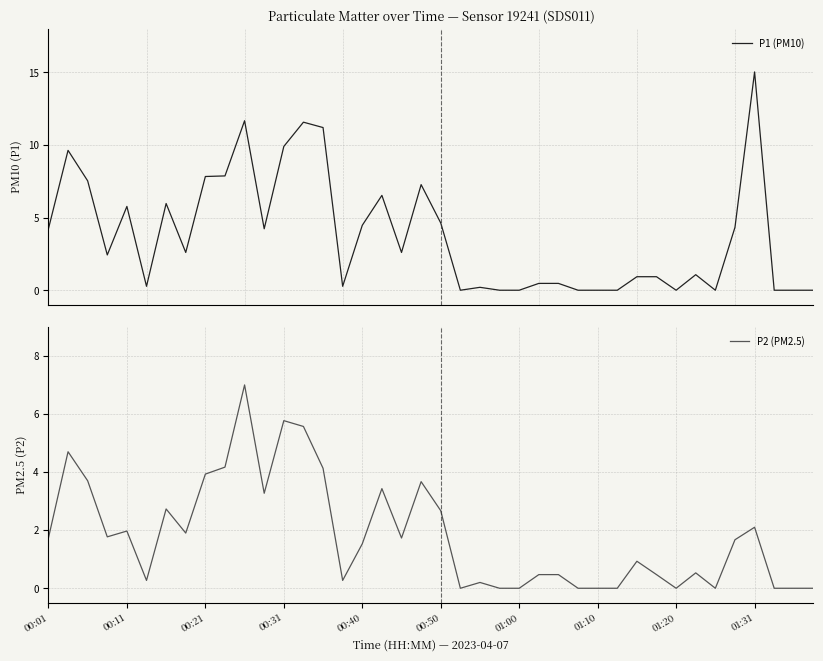

What position from the left is 34?

35